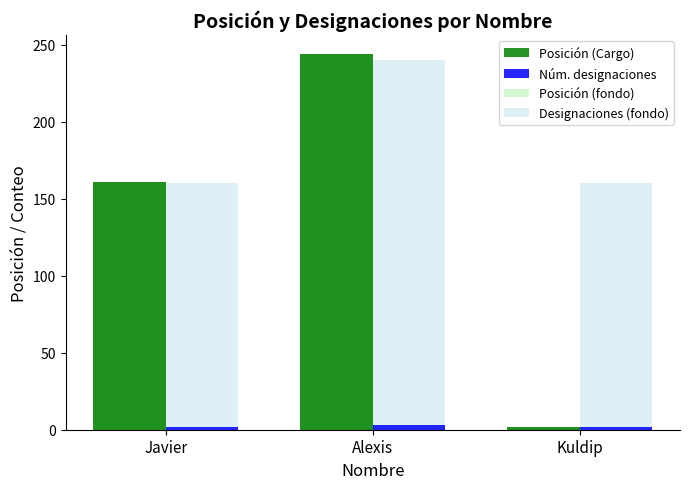

At which category does the chart reach its peak across all series?

Alexis